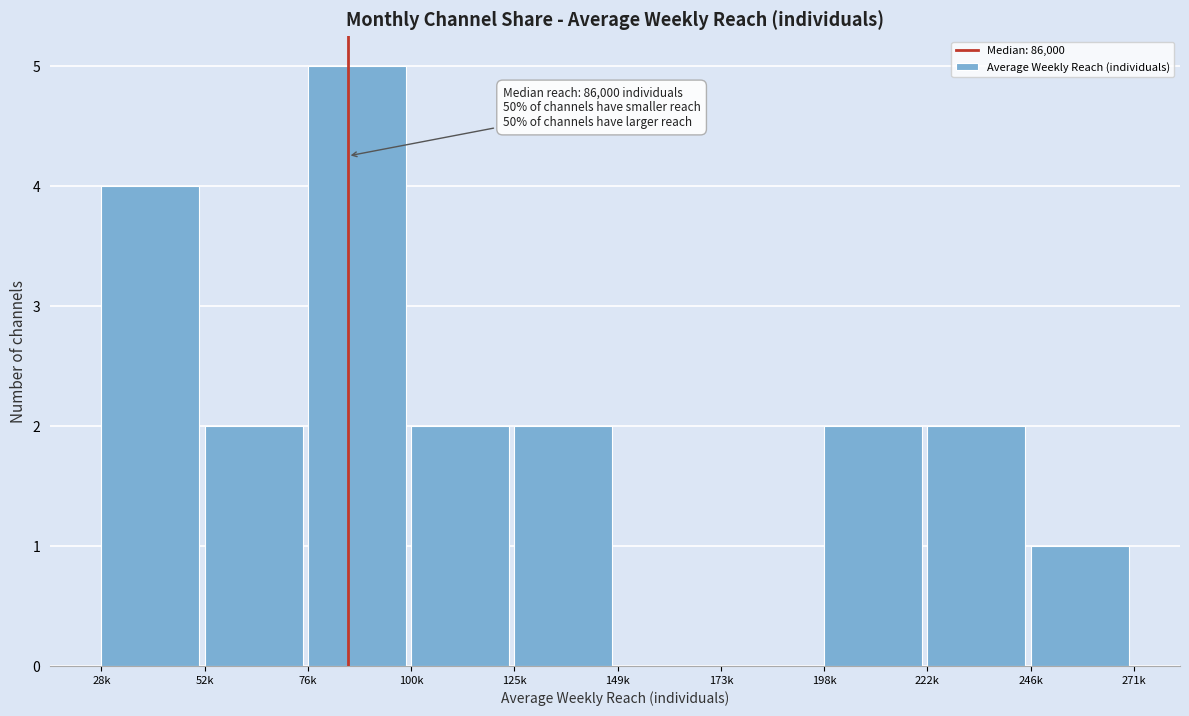

Reading left to right, transcribe all the data shown in this chart.

28k=4	52k=2	76k=5	100k=2	125k=2	149k=0	173k=0	198k=2	222k=2	246k=1